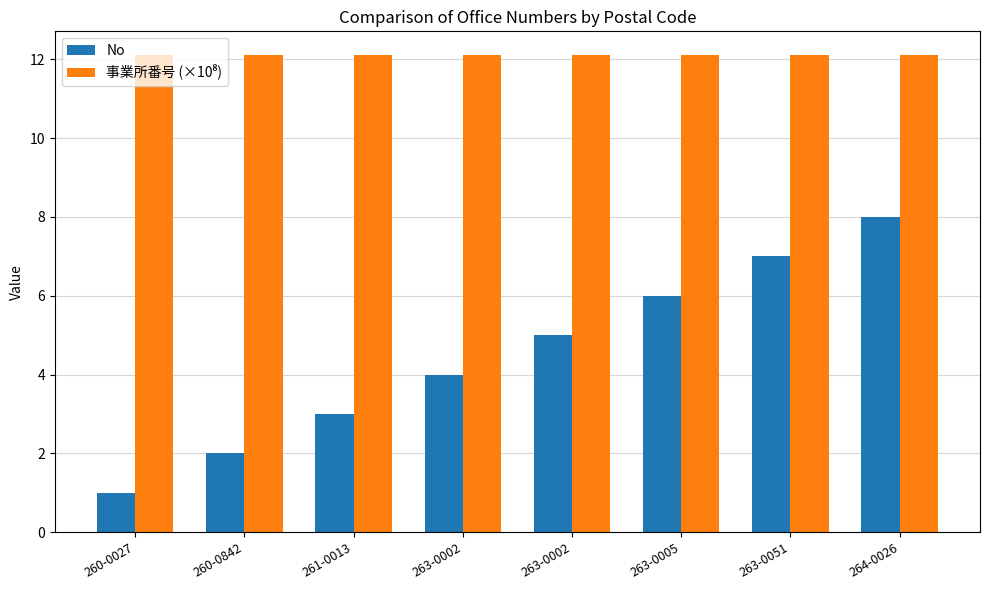

Count the number of categories in the chart.

8